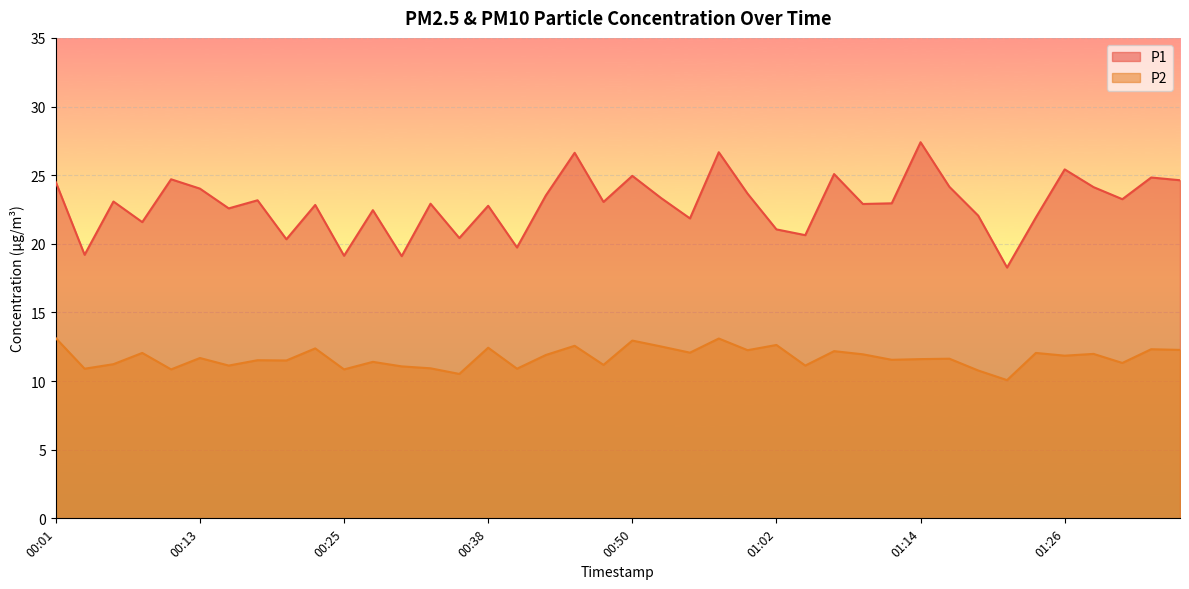

True or false: P2 and P1 intersect in this chart.

False